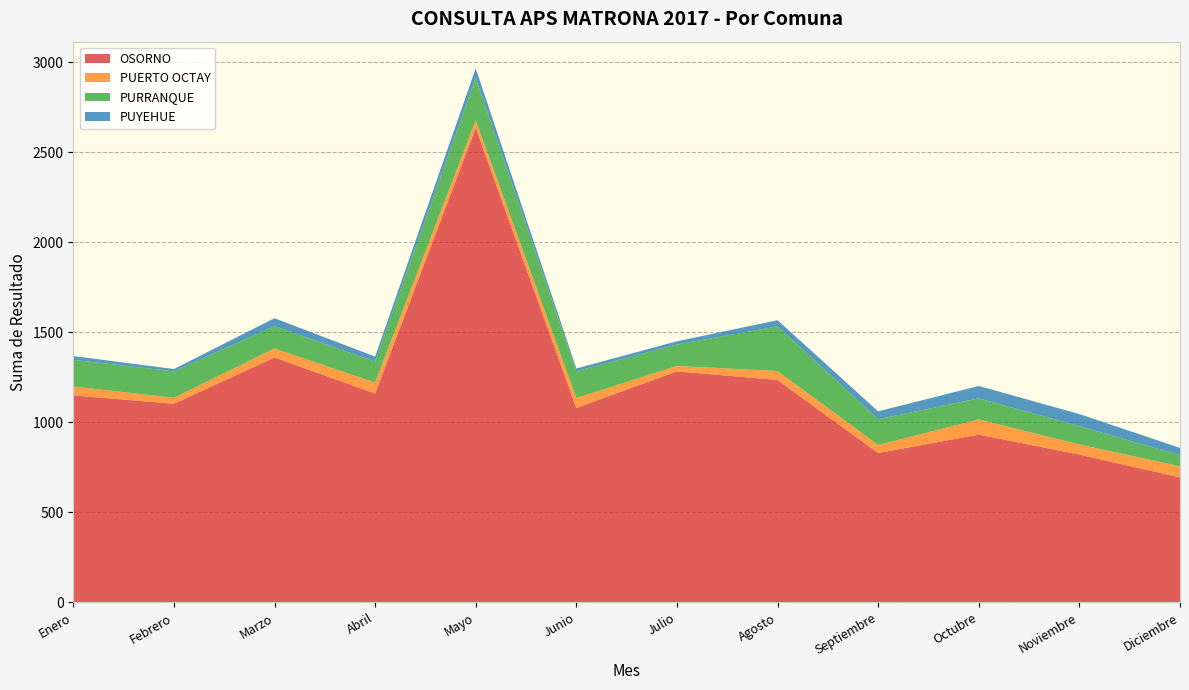

Reading left to right, list all the values displayed in this chart.

OSORNO: 1150	1103	1360	1160	2634	1080	1283	1235	830	932	821	694
PUERTO OCTAY: 49	33	50	61	43	55	30	50	44	84	56	62
PURRANQUE: 148	147	124	116	235	149	119	248	143	117	102	62
PUYEHUE: 21	13	44	28	53	15	18	34	44	69	67	40